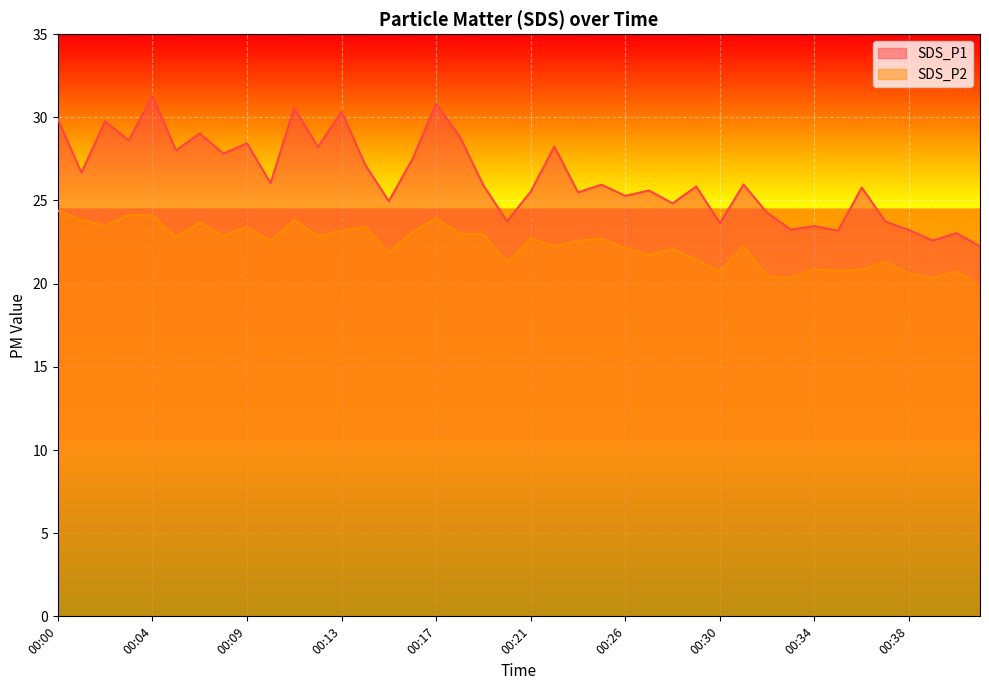

True or false: SDS_P1 has more than 0 points higher than both neighbors.

True